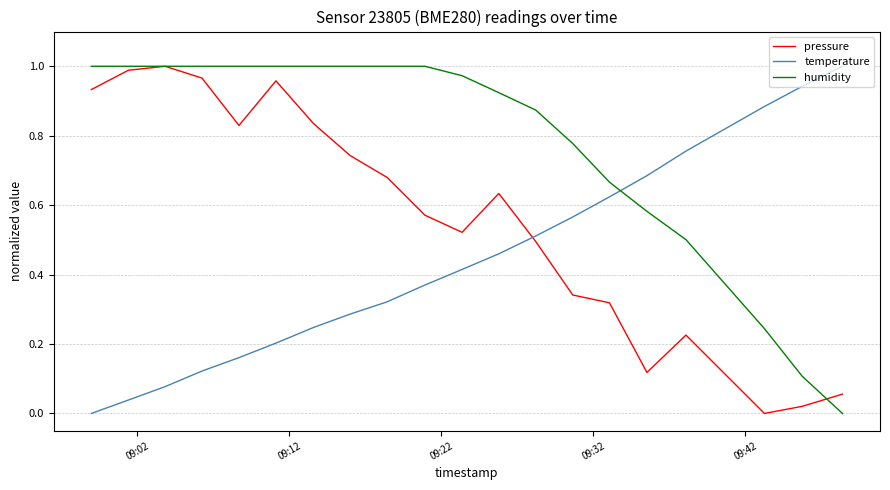

List the series in order of their overall mean, highest first.

humidity, pressure, temperature